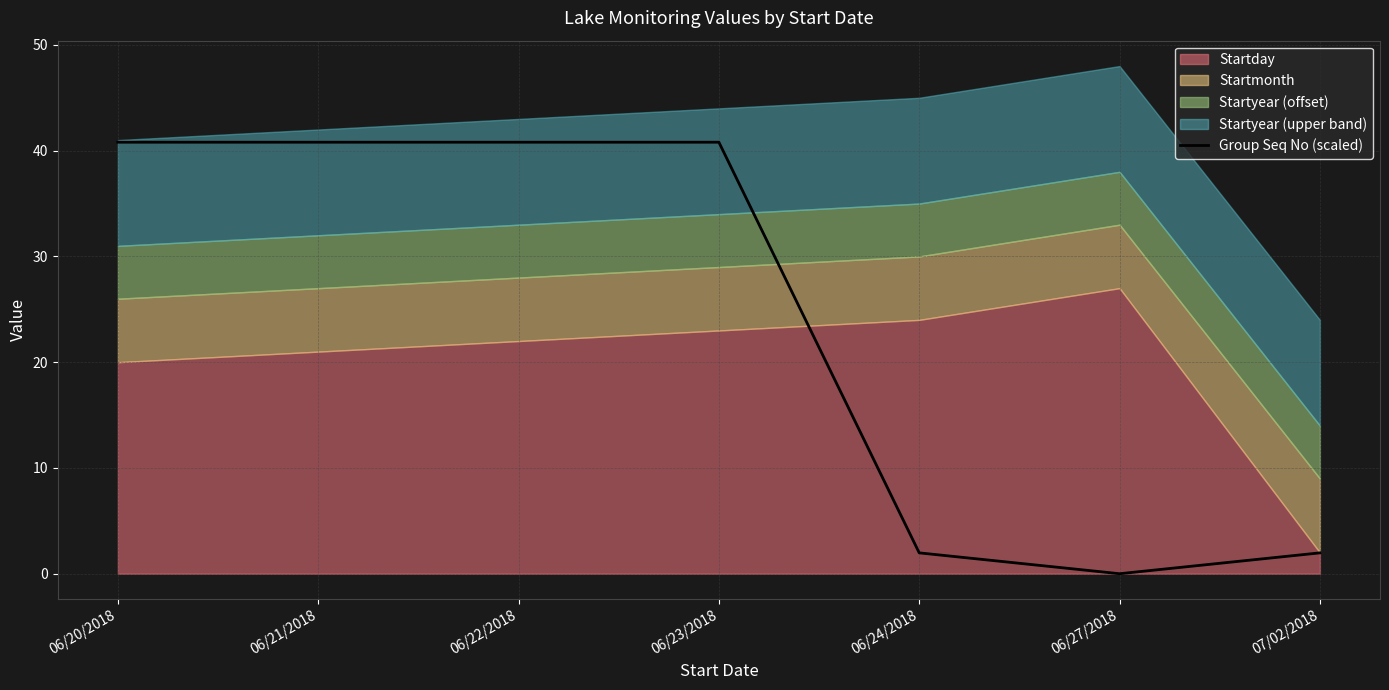

What is the value of the 4th point from the left?

40.8